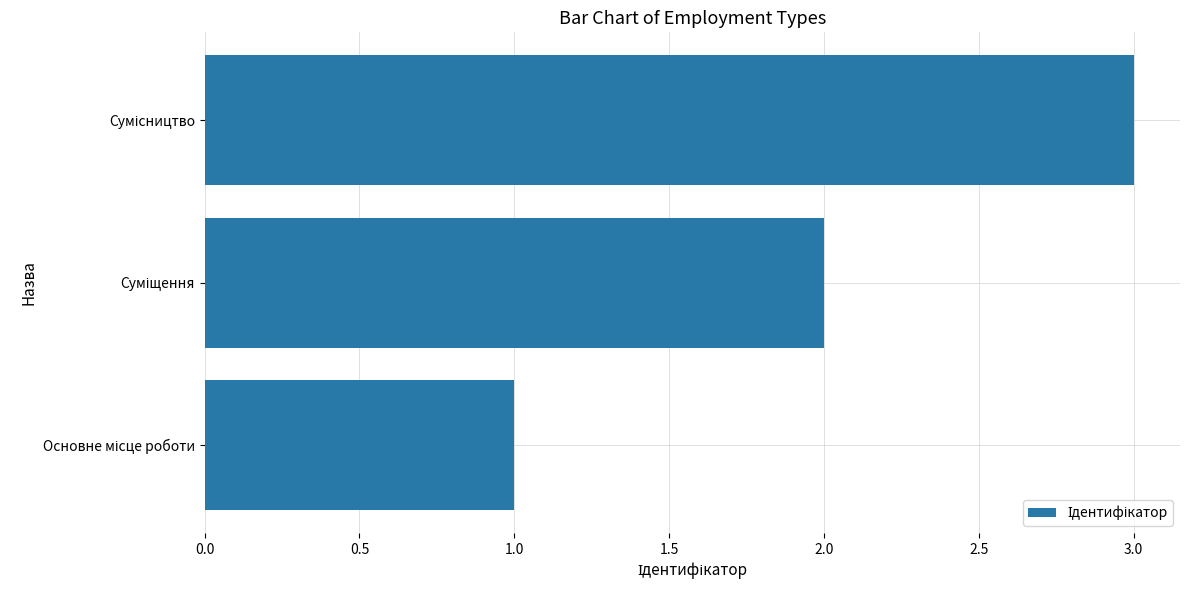

How many series are shown in this chart?

1